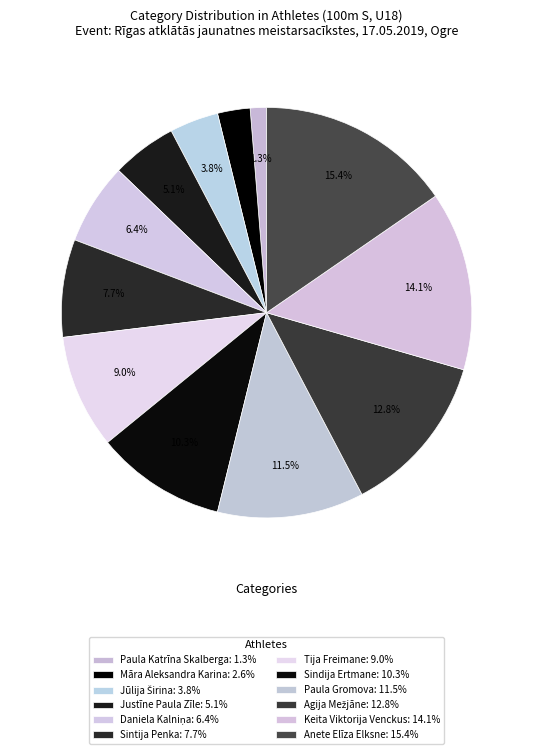

How many segments does this pie chart have?

12